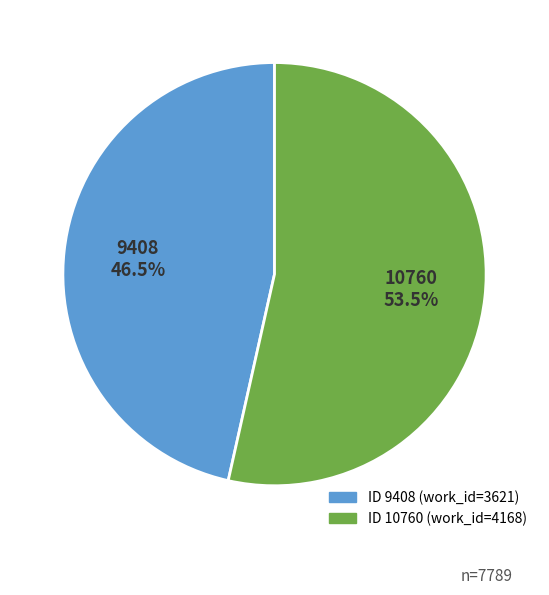

What is the total percentage of 10760 and 9408?

100.0%